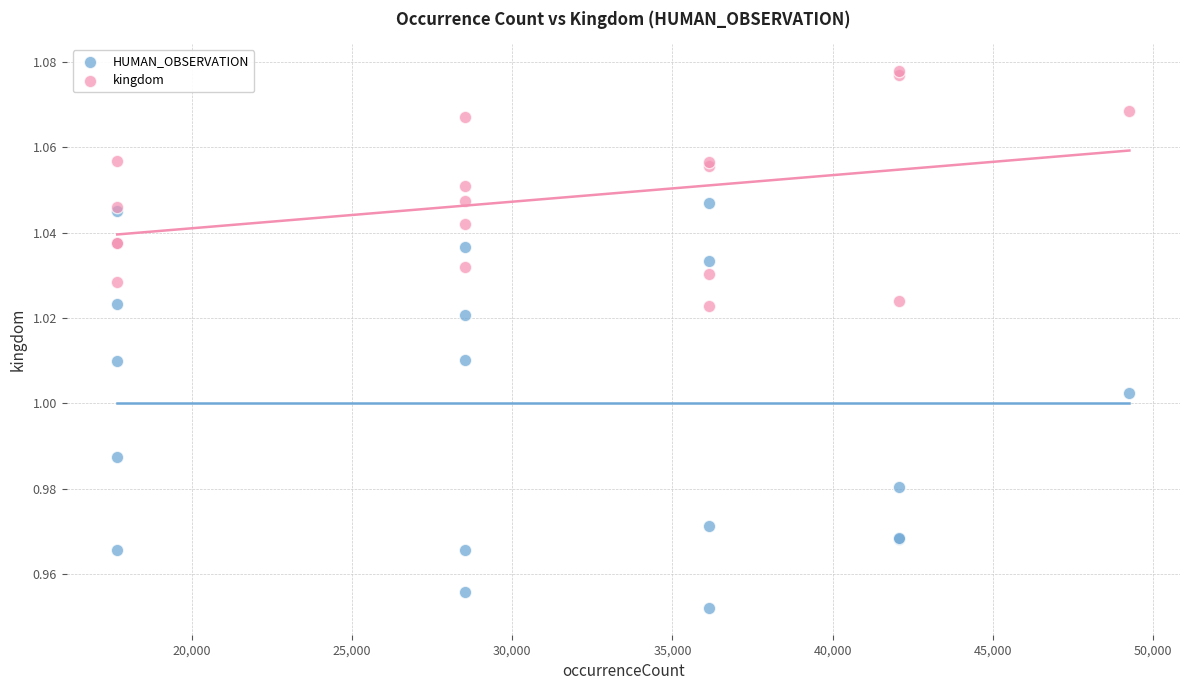

Which series reaches the maximum Y coordinate?

kingdom